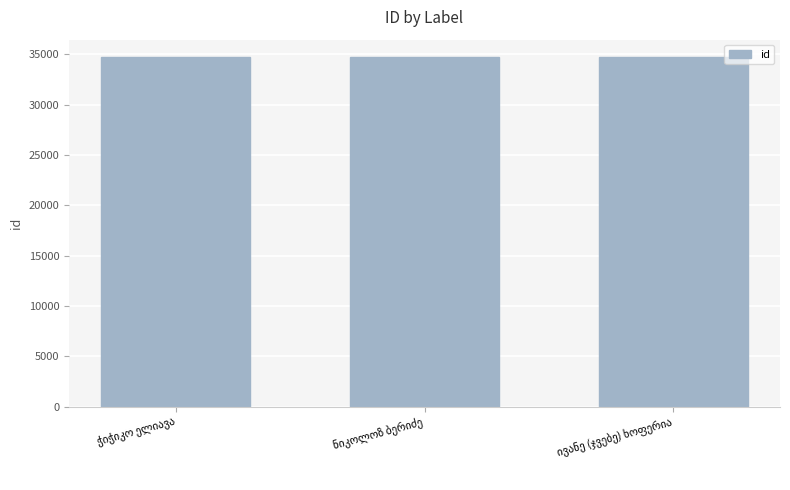

What is the value of the 2nd bar from the left?

34721